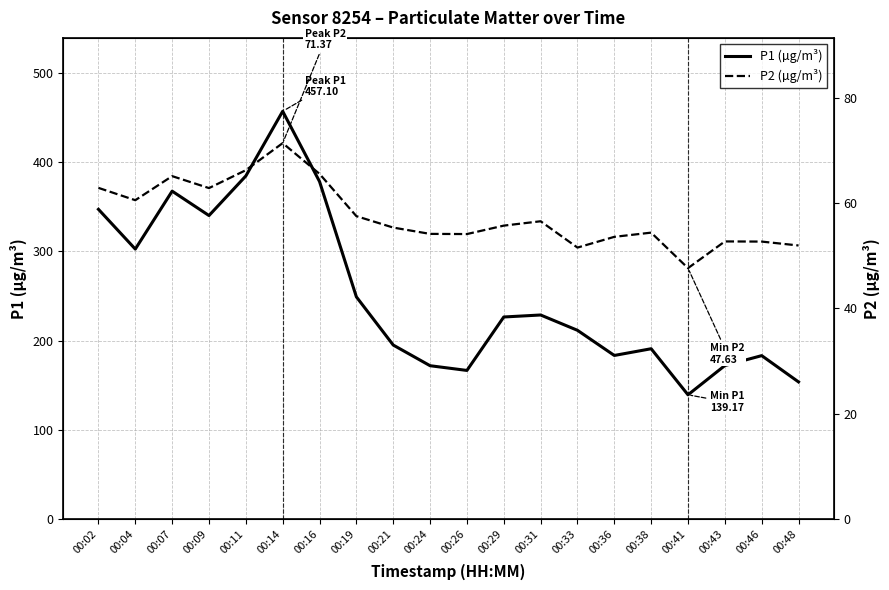

Where is the first local maximum for P2 (µg/m³)?

00:07